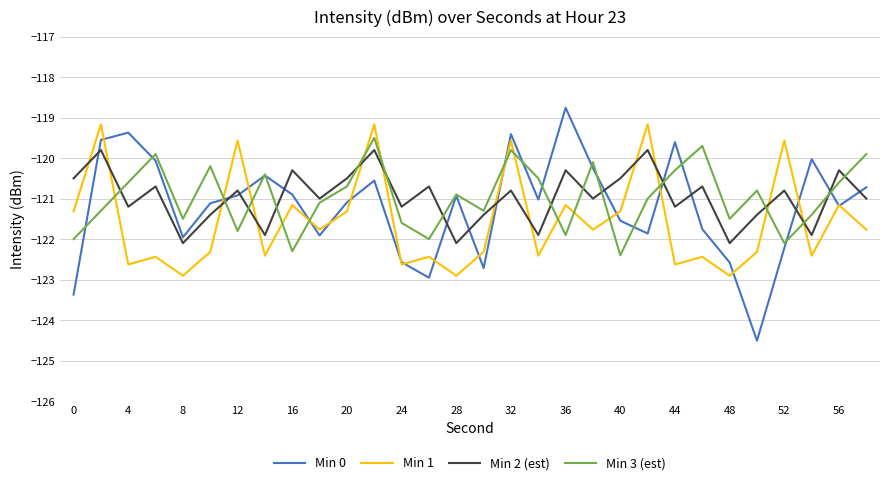

What is the greatest value displayed?

-118.8